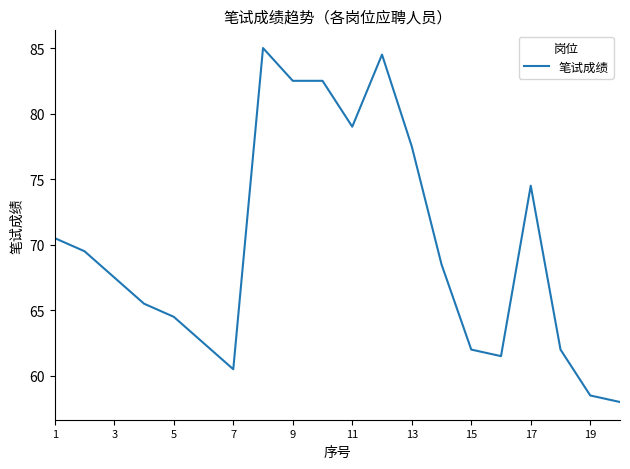

What is the smallest value displayed?

58.0